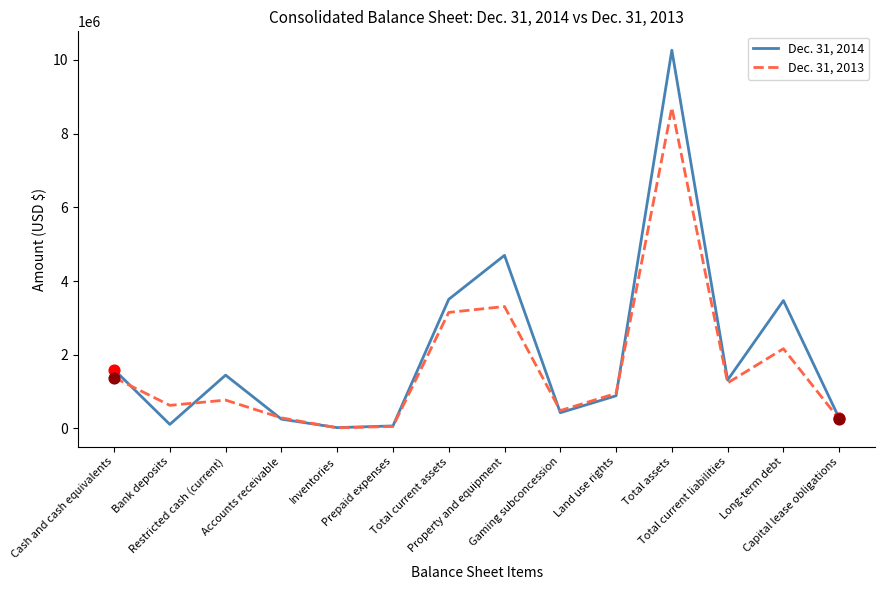

Which series has the largest total across all categories?

Dec. 31, 2014